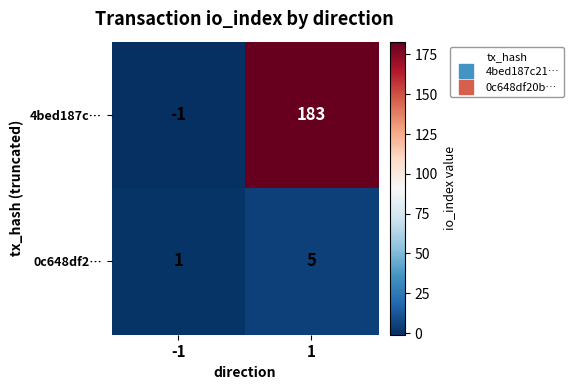

What is the highest value of the 0c648df2… series?

5